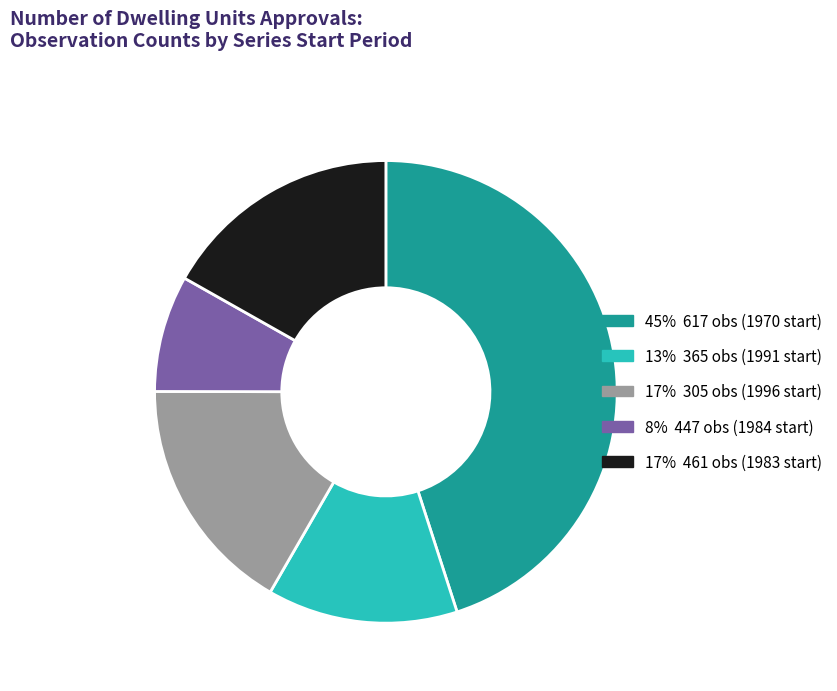

How many slices are in this pie chart?

5